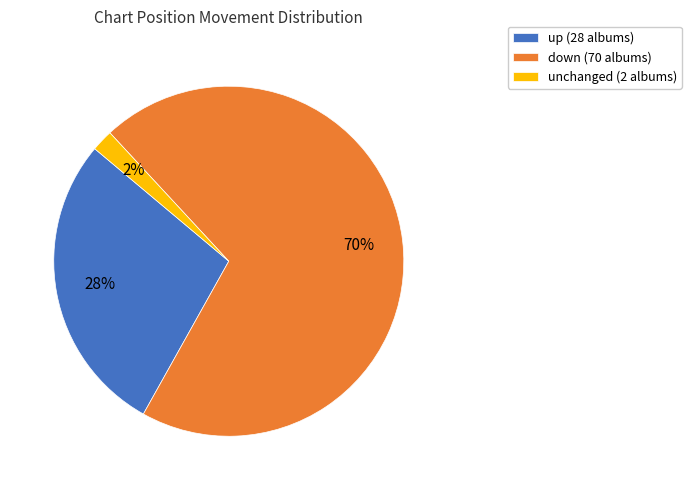

Which has a higher value, up (28 albums) or unchanged (2 albums)?

up (28 albums)